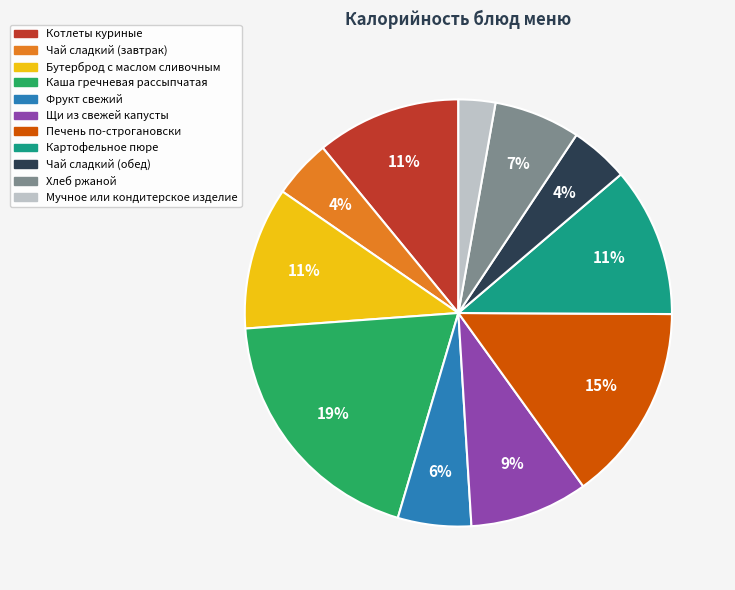

Which slice is the largest?

Каша гречневая рассыпчатая